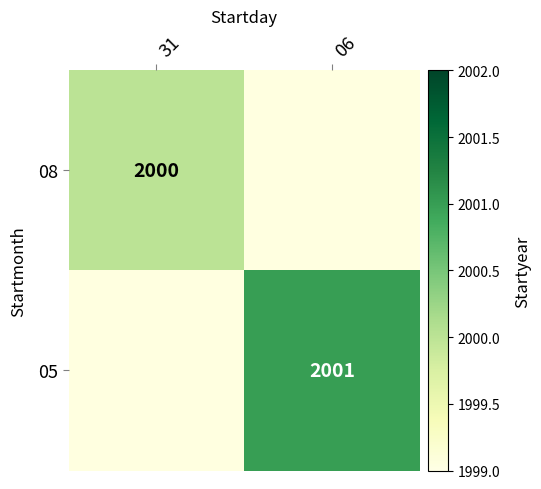

The value of 05 at 06 is 2001. True or false?

True